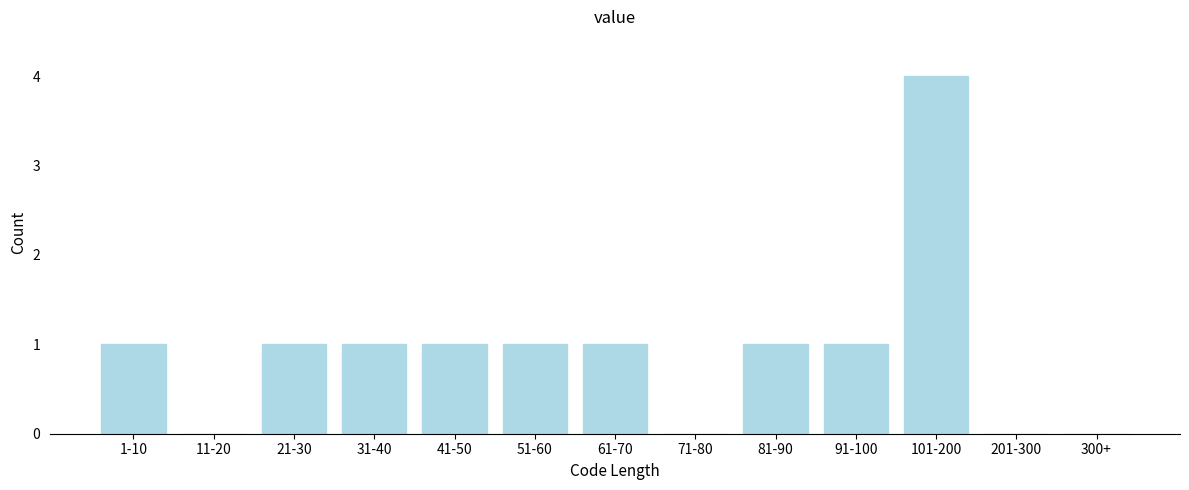

Reading left to right, transcribe all the data shown in this chart.

1-10=1	11-20=0	21-30=1	31-40=1	41-50=1	51-60=1	61-70=1	71-80=0	81-90=1	91-100=1	101-200=4	201-300=0	300+=0